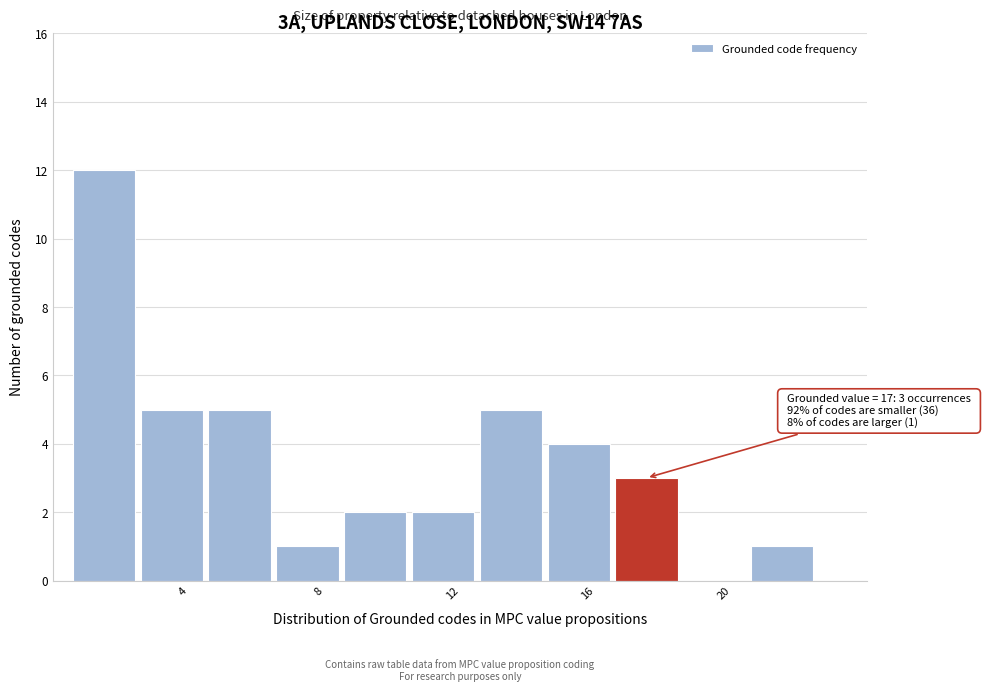

Which range on the x-axis has the tallest bar?

0.5 to 2.5